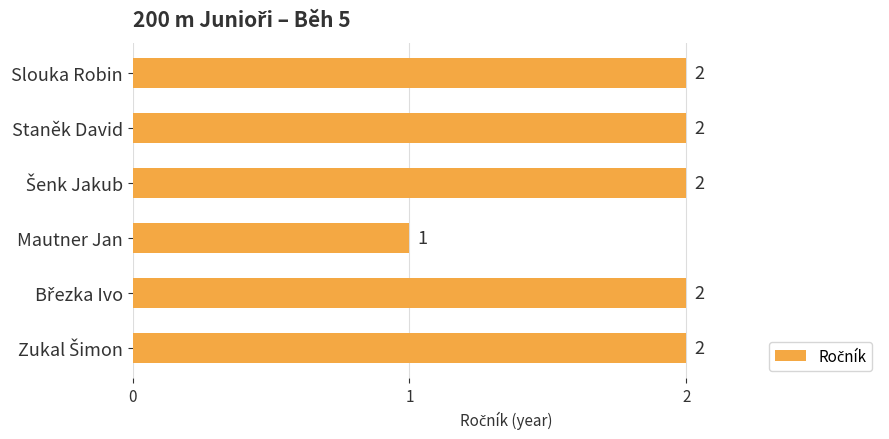

Is it true that the value at Staněk David is 2?

True